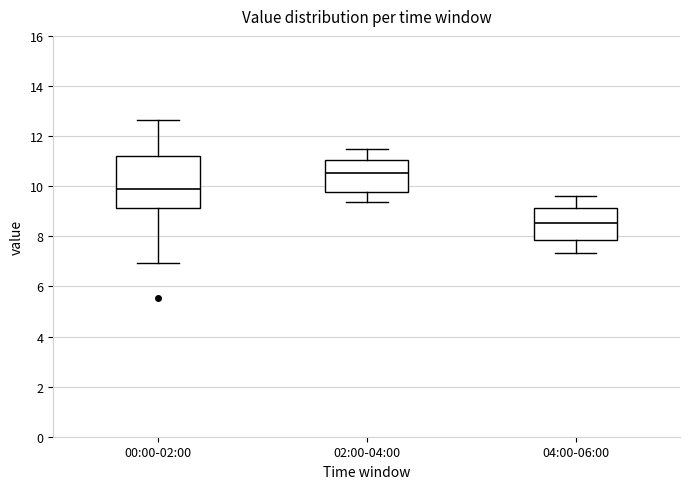

Reading left to right, transcribe this box plot: for each box, give where its median line is, the range the box spans, and where its two whiskers end, as read against the y-axis. The values are not printed on the chart, so give them approximately, as read against the axis.

00:00-02:00: median 9.8, box 9.2 to 11.2, whiskers 7.0 to 12.6
02:00-04:00: median 10.6, box 9.8 to 11.0, whiskers 9.4 to 11.6
04:00-06:00: median 8.6, box 7.8 to 9.2, whiskers 7.4 to 9.6